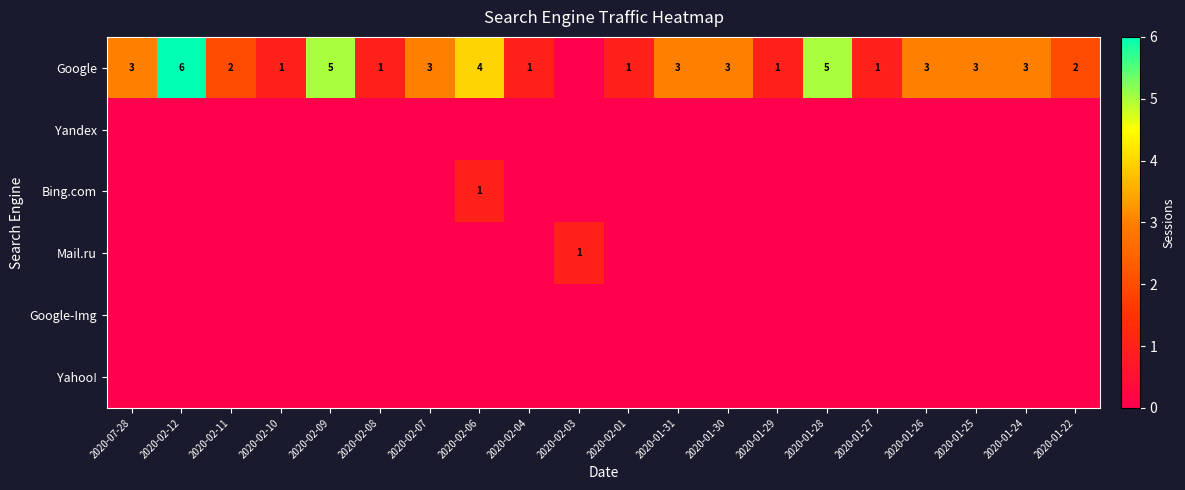

Is it true that Google equals 1 at 2020-01-26?

False